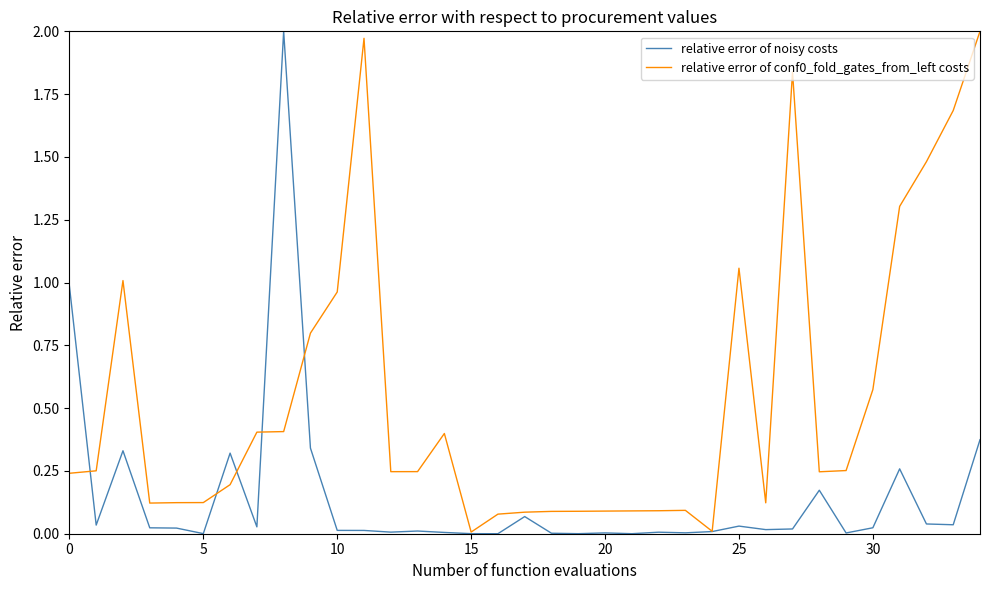

What is the highest value of the relative error of conf0_fold_gates_from_left costs series?

2.0